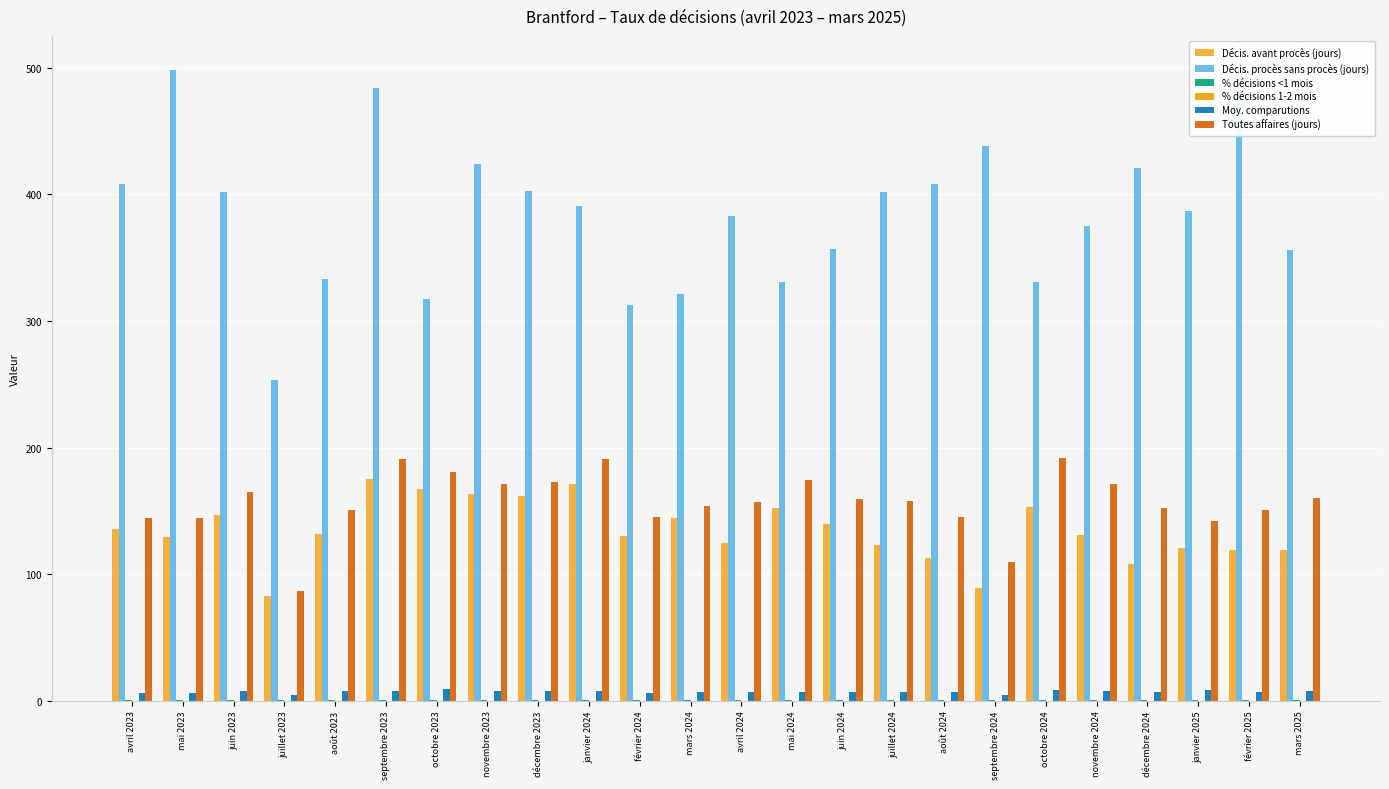

What position from the right is mai 2024?

11